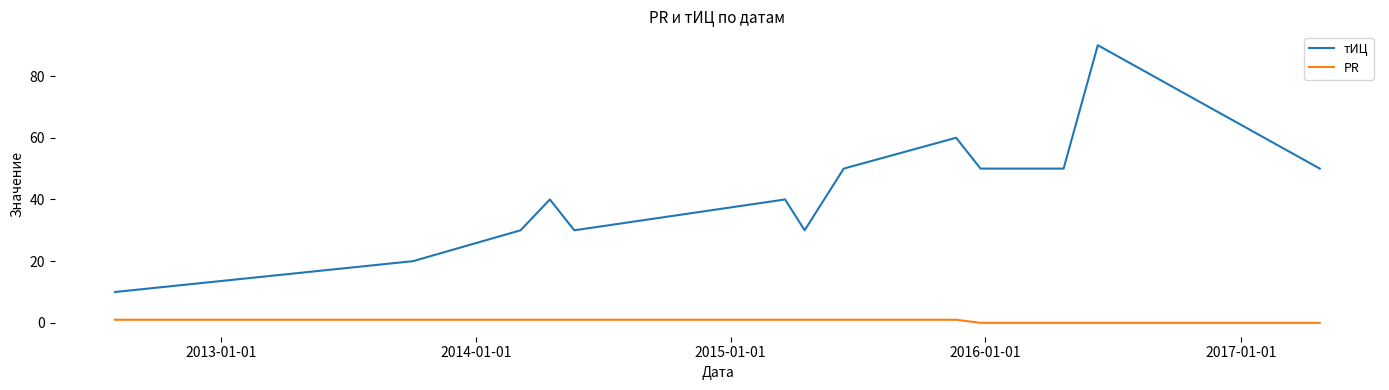

Is this an area chart (filled region under the line)?

No